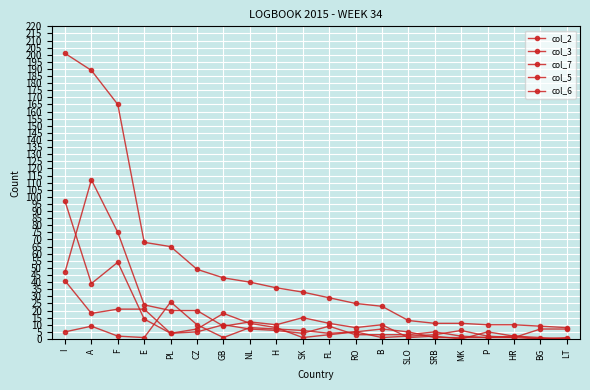

What is the difference between the highest and lowest values at H?

30